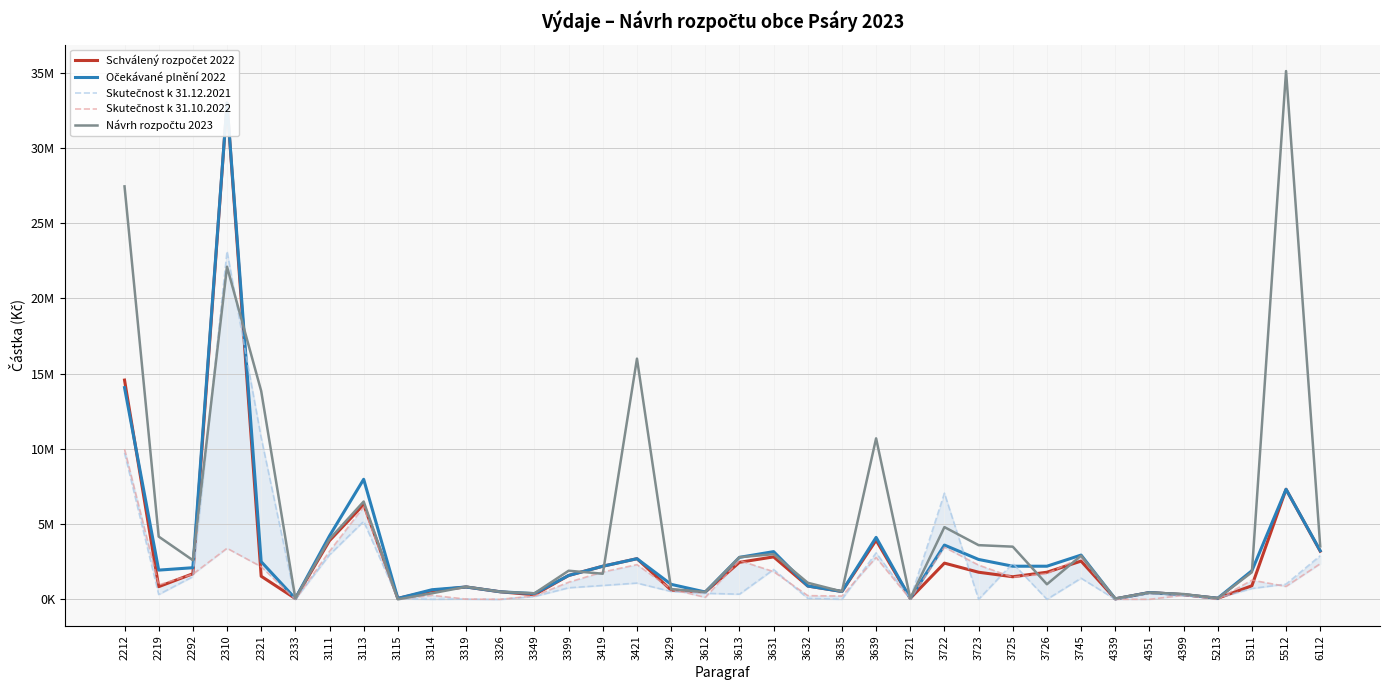

Where do Návrh rozpočtu 2023 and Očekávané plnění 2022 first cross each other?

2292 and 2310